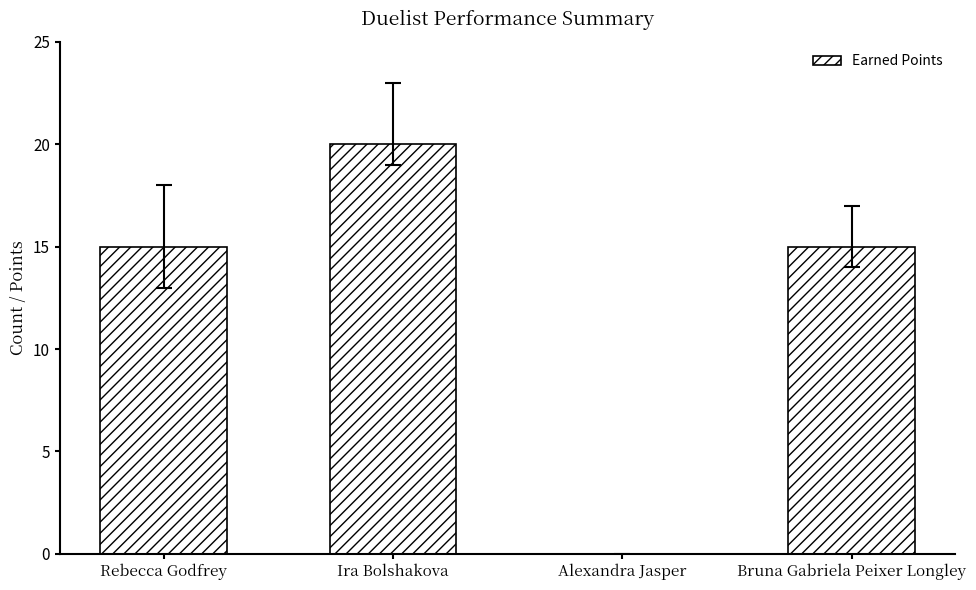

What is the sum of all values?

50